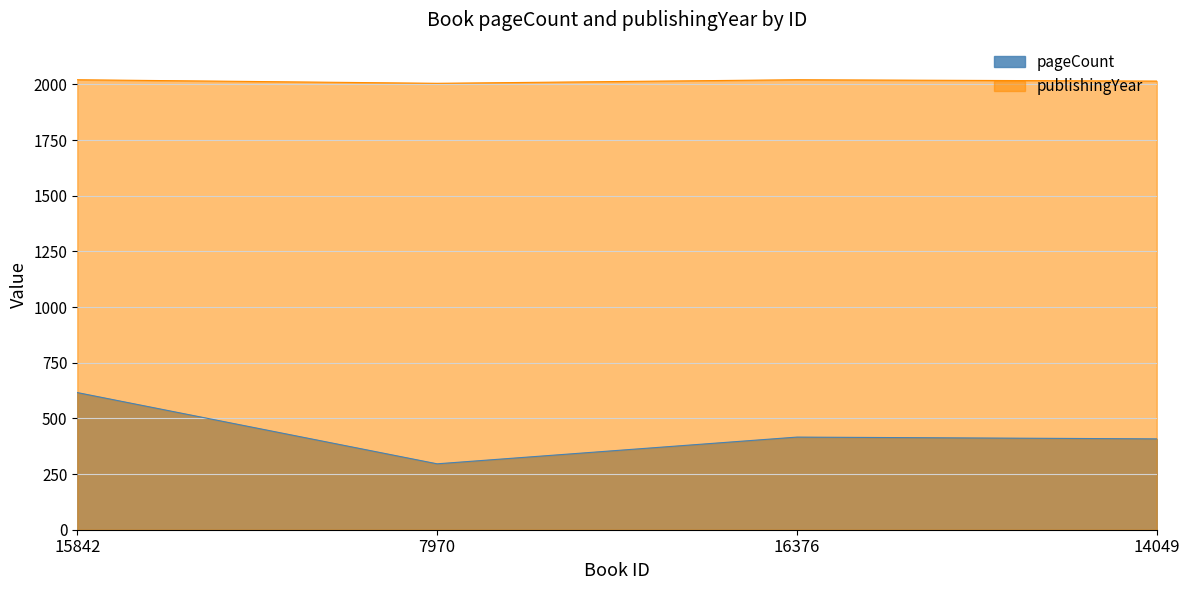

The value of publishingYear at 16376 is 2021. True or false?

True